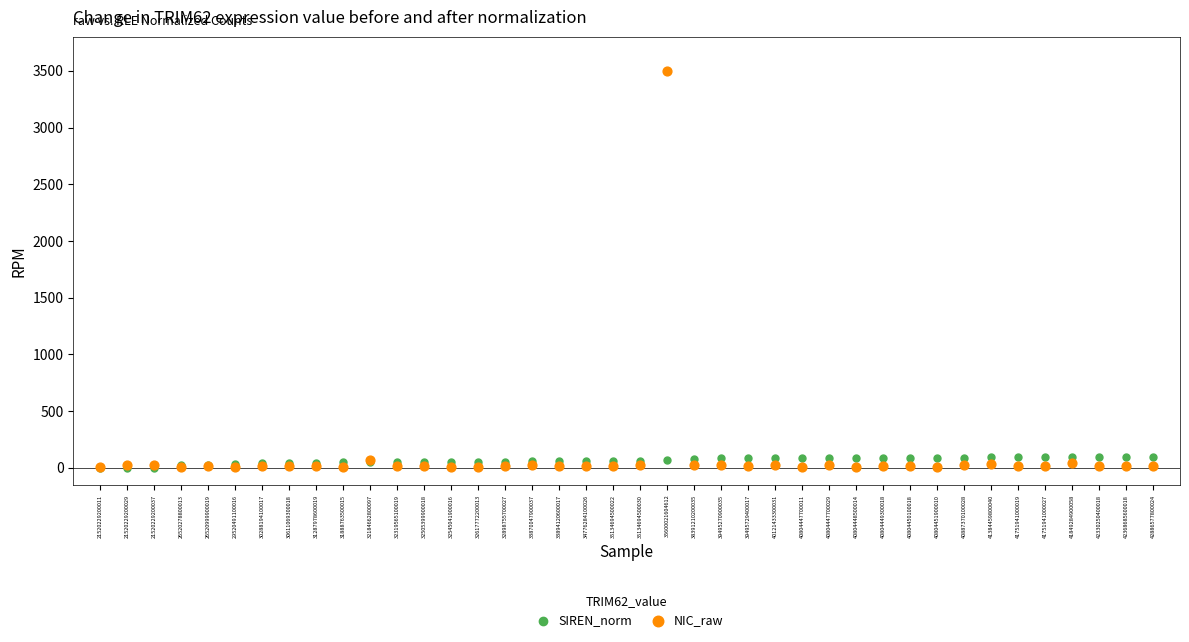

Which series has the widest spread of Y values?

NIC_raw